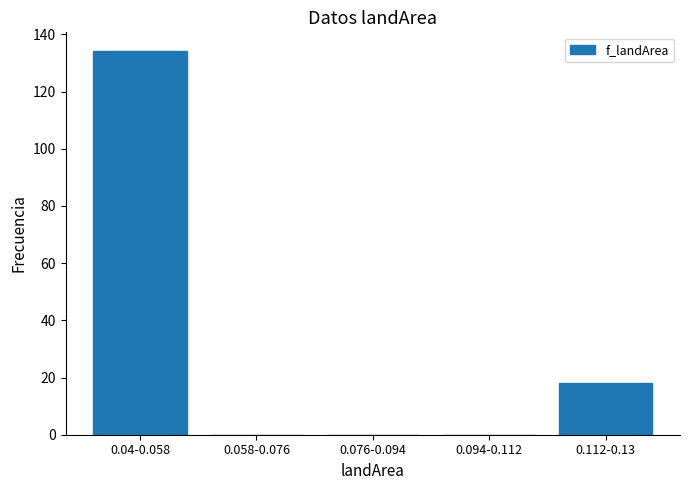

Reading left to right, transcribe all the data shown in this chart.

0.04-0.058=134	0.058-0.076=0	0.076-0.094=0	0.094-0.112=0	0.112-0.13=18